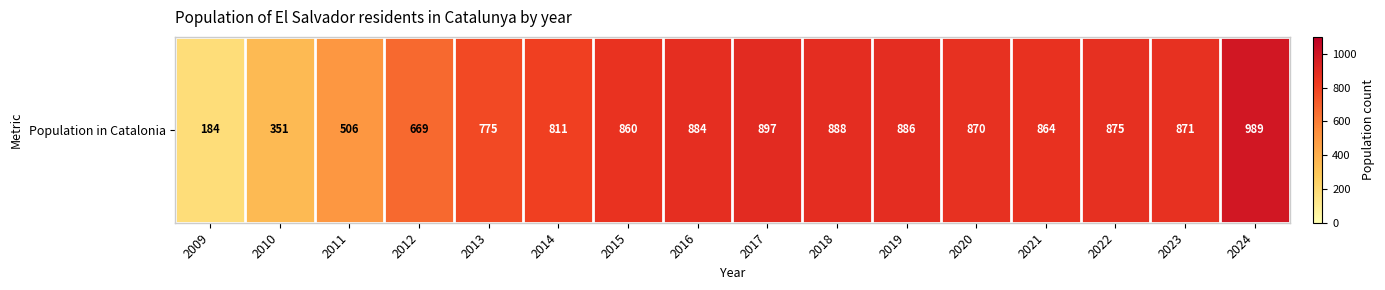

Reading left to right, what are all the values shown in this chart?

184	351	506	669	775	811	860	884	897	888	886	870	864	875	871	989